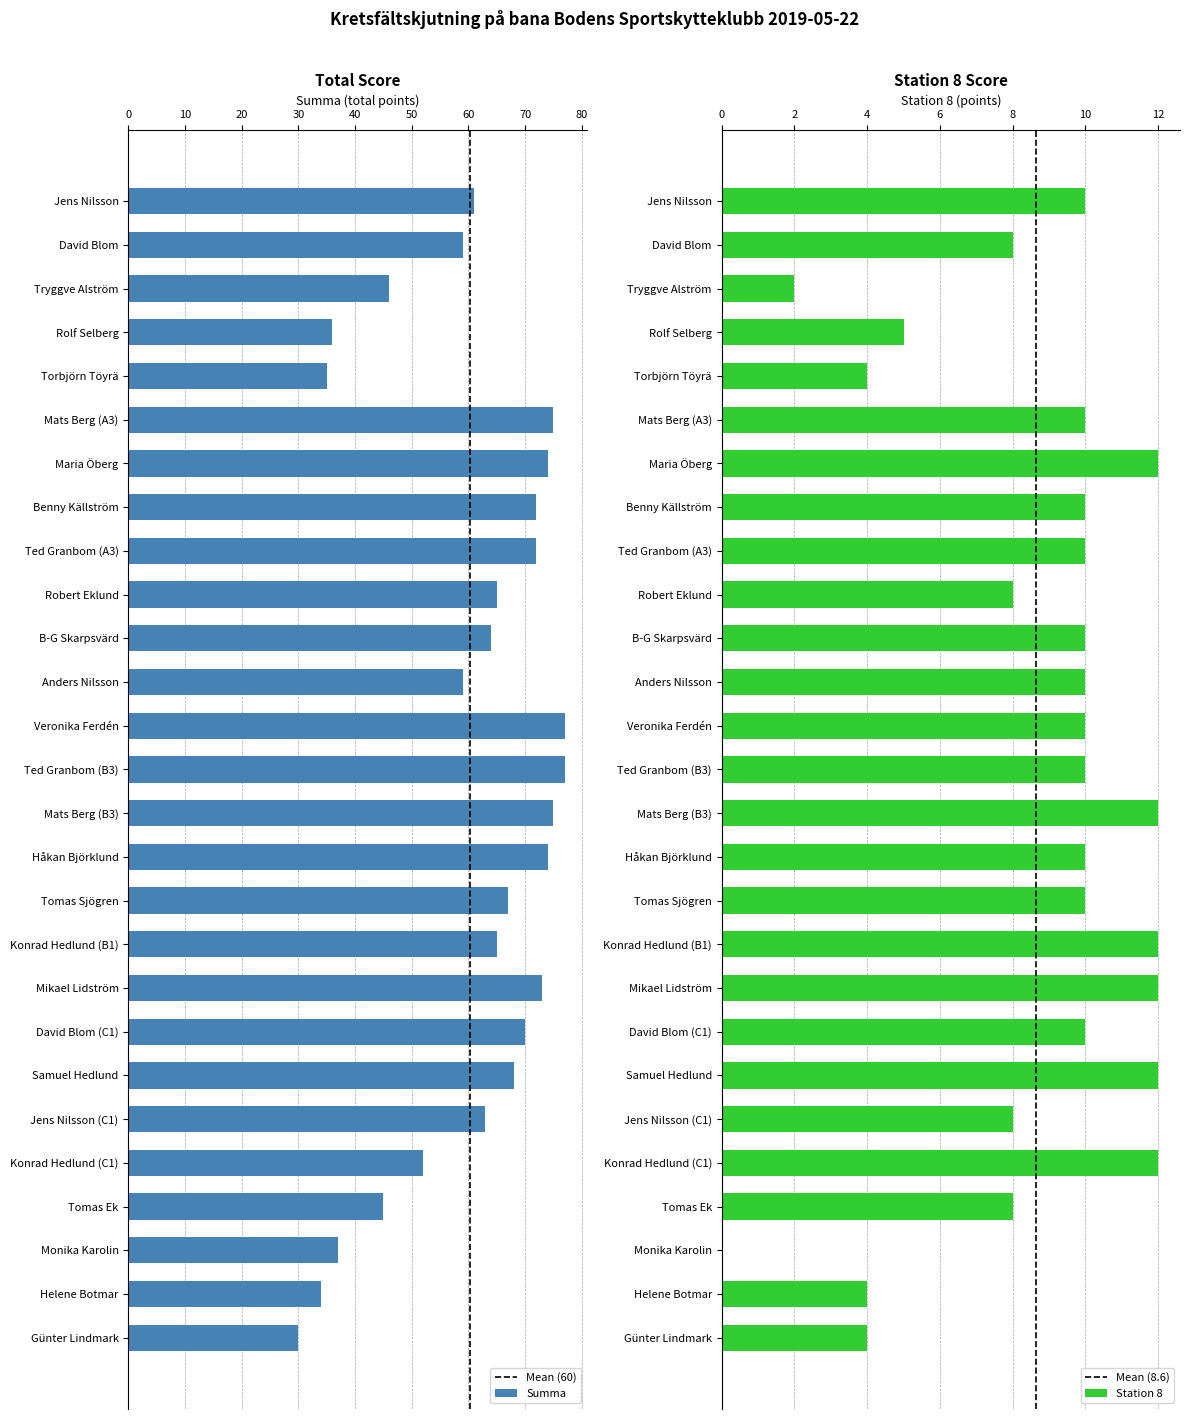

What is the label of the 7th bar from the right?

Samuel Hedlund